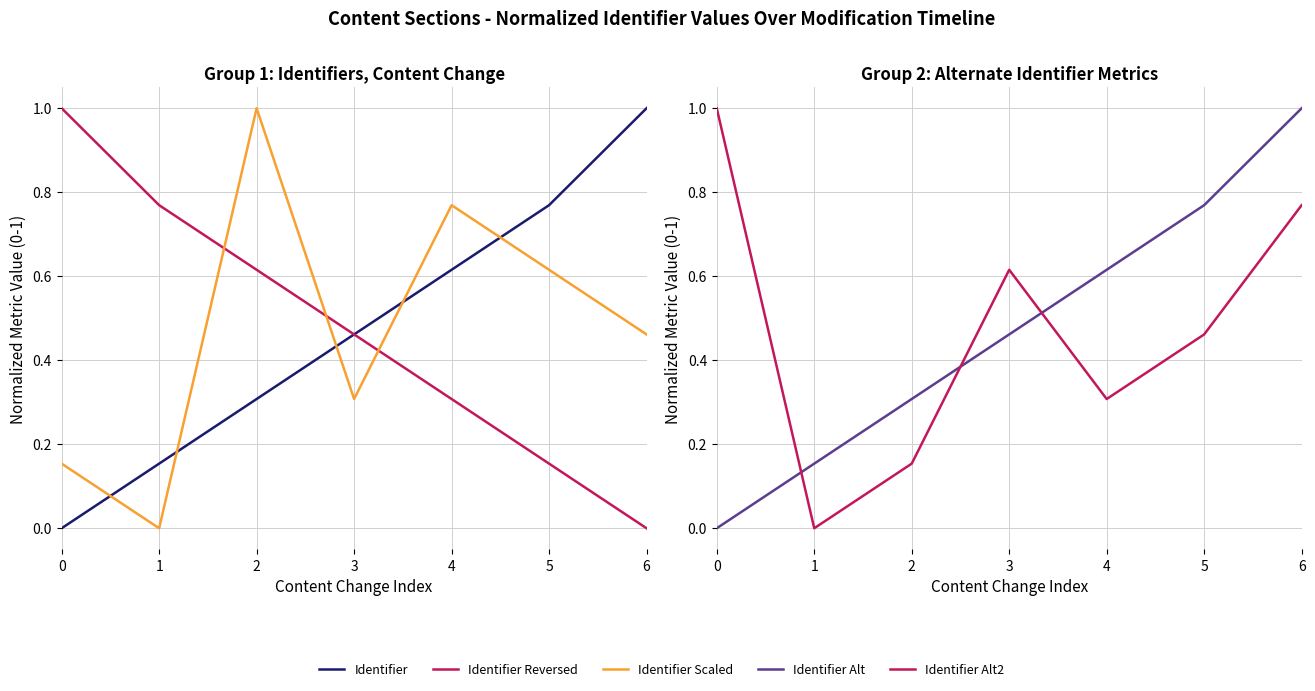

What is the sum of all Identifier Reversed values?

3.3